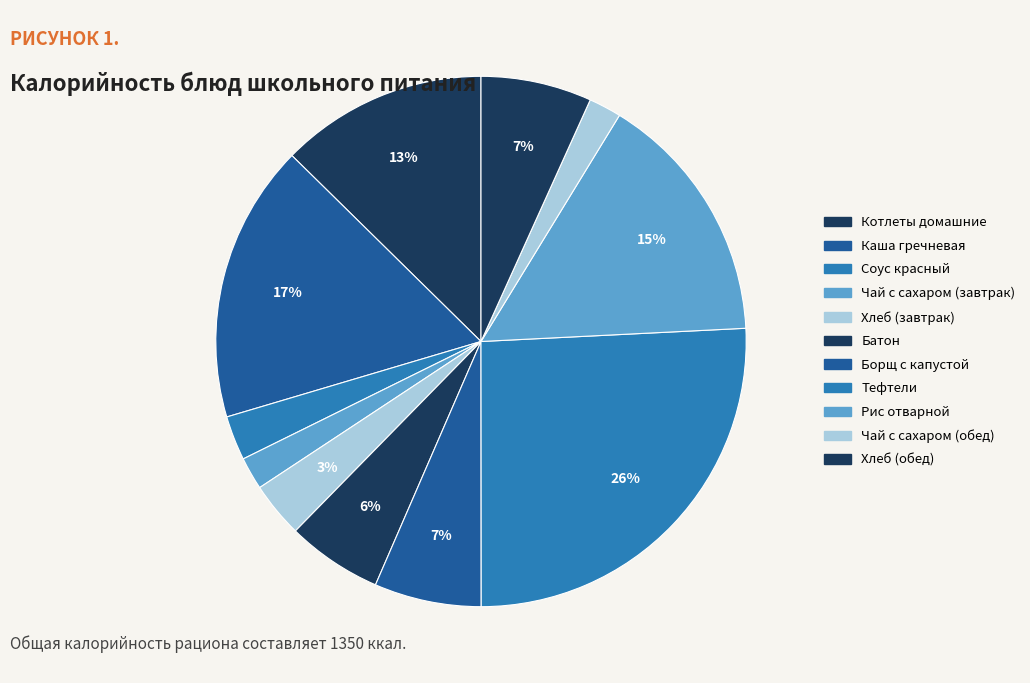

Does Хлеб (обед) represent more than half of the total?

No